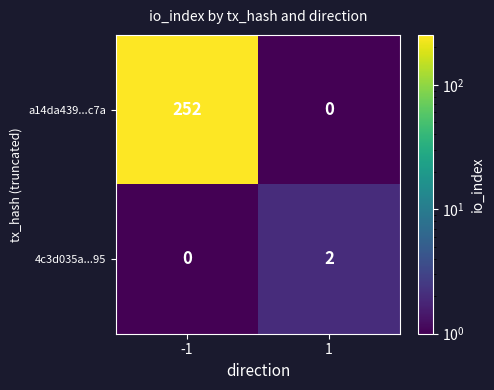

Reading left to right, list all the values displayed in this chart.

a14da439...c7a: 252	0
4c3d035a...95: 0	2